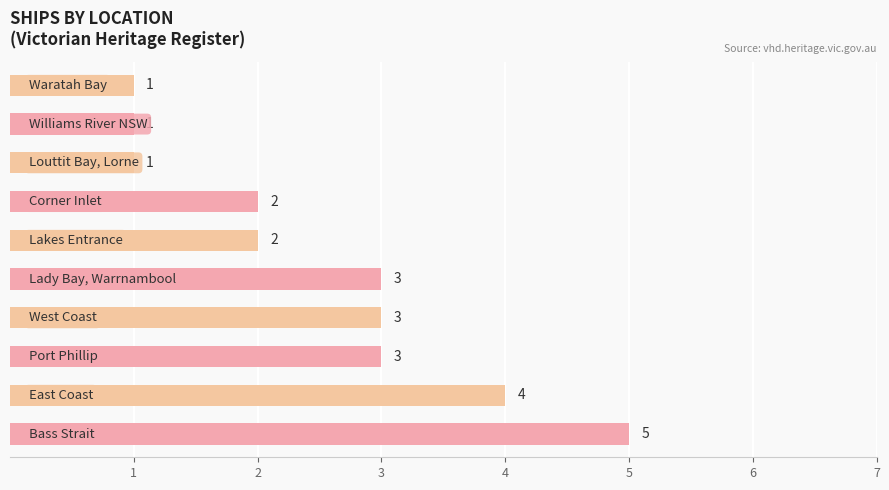

What is the sum of all values?

25